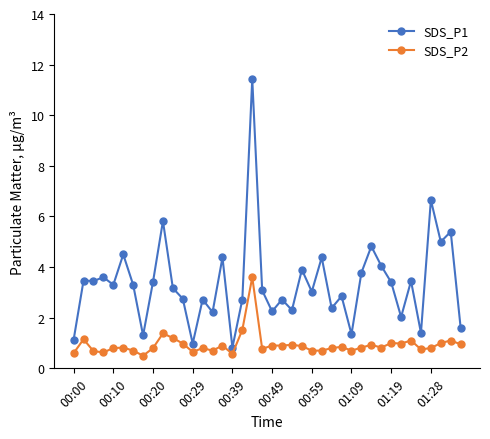

Does the chart display data point markers on the line(s)?

Yes